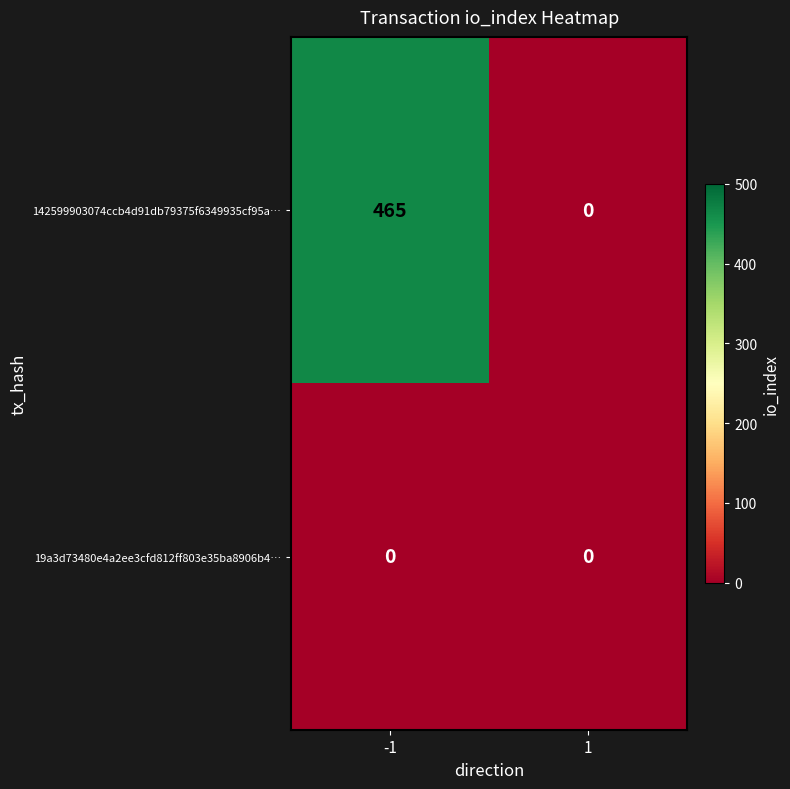

At -1, list the series in order from smallest to largest.

19a3d73480e4a2ee3cfd812ff803e35ba8906b4…, 142599903074ccb4d91db79375f6349935cf95a…